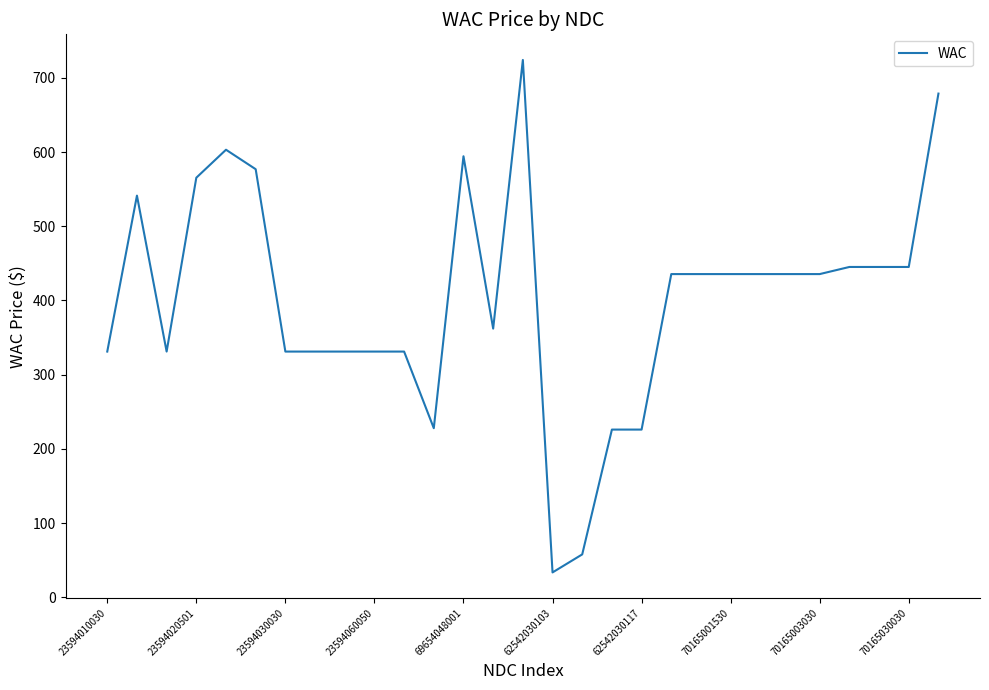

What is the greatest value displayed?

724.2